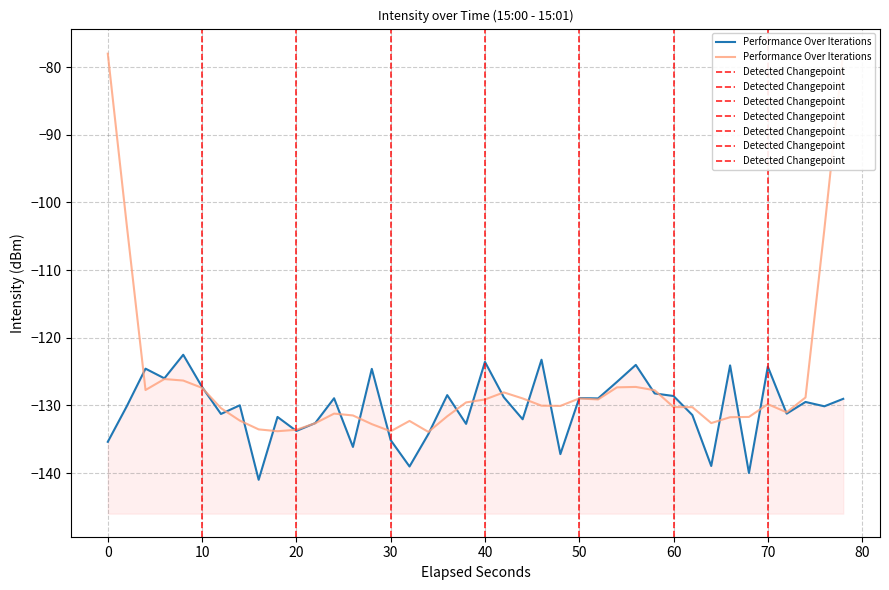

How many interior local peaks (higher than both neighbors) does the data have?

14